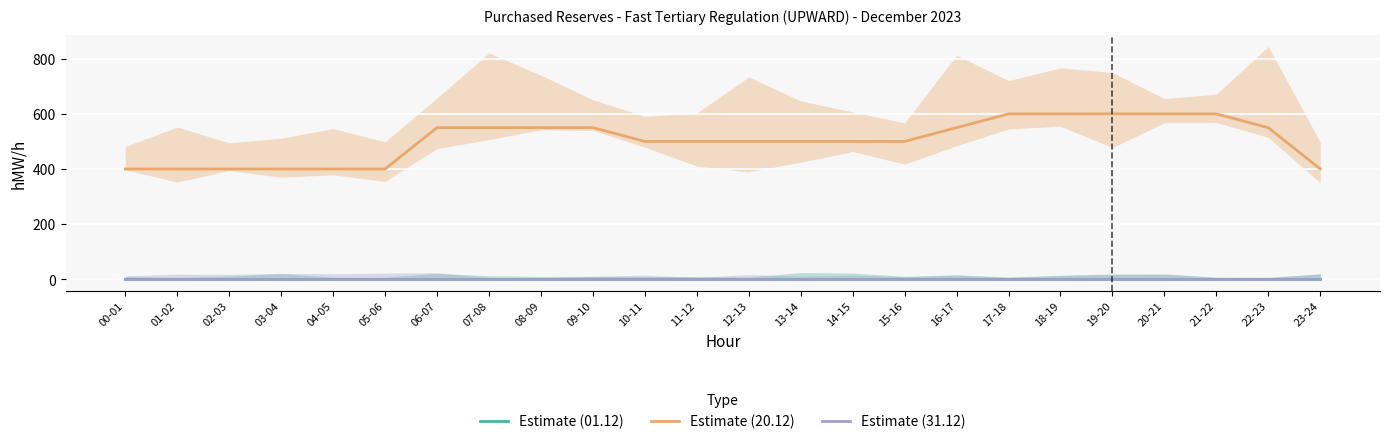

Rank the categories by Estimate (31.12) value from lowest to highest.

00-01, 01-02, 02-03, 03-04, 04-05, 05-06, 06-07, 07-08, 08-09, 09-10, 10-11, 11-12, 12-13, 13-14, 14-15, 15-16, 16-17, 17-18, 18-19, 19-20, 20-21, 21-22, 22-23, 23-24